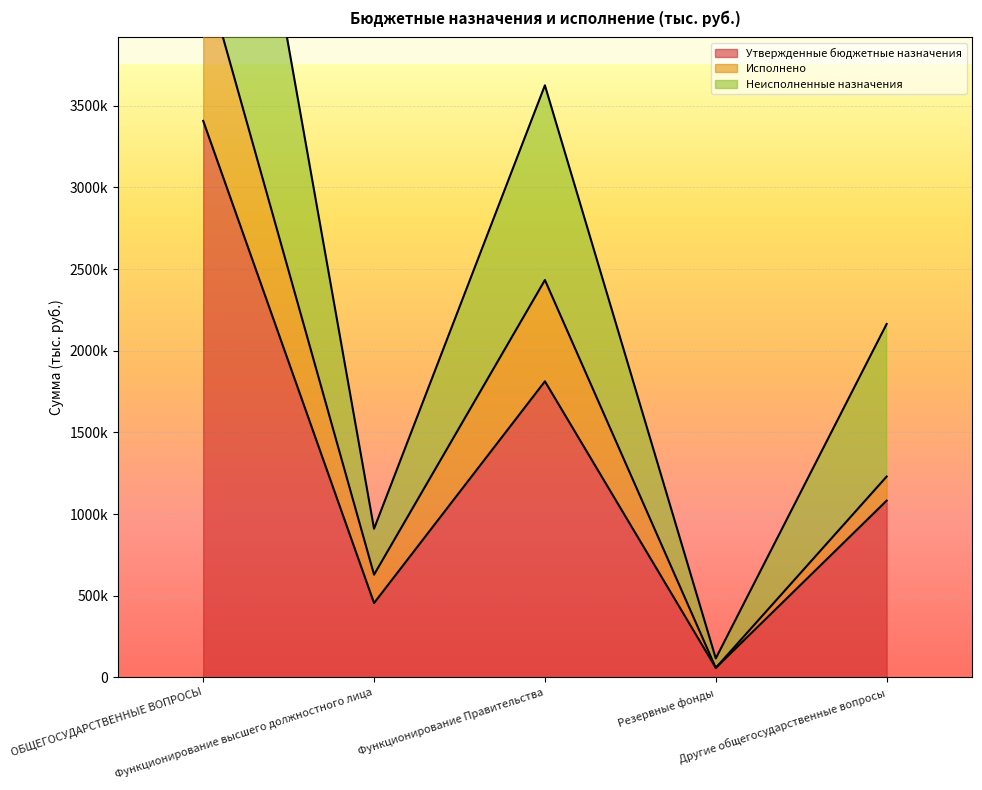

The value of Неисполненные назначения at Функционирование высшего должностного лица is 1369779.0. True or false?

False